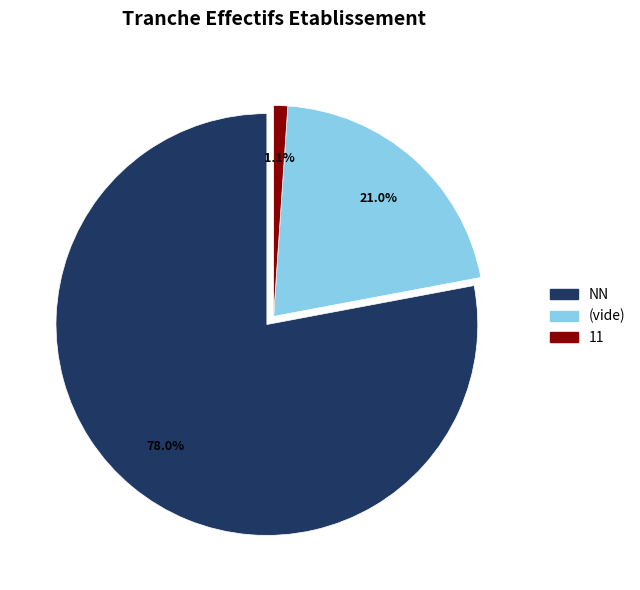

True or false: 21 accounts for 28% of the total.

False